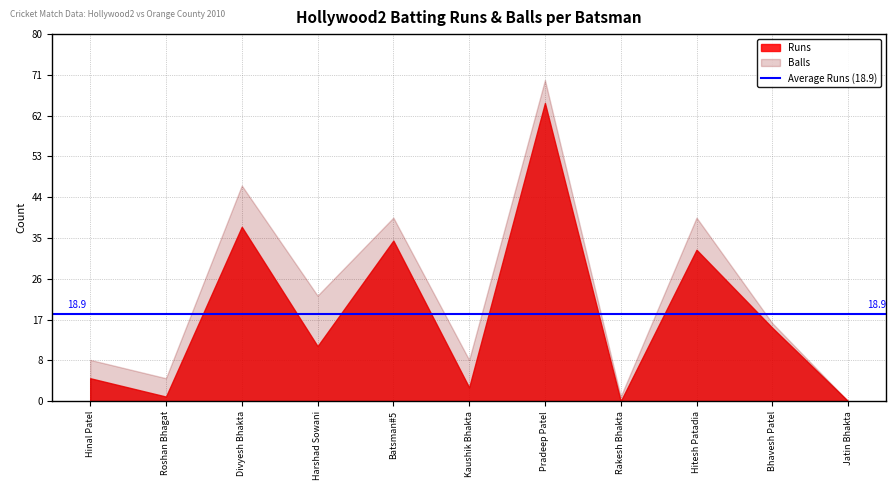

Between Rakesh Bhakta and Hitesh Patadia, which series saw the biggest shift?

Balls